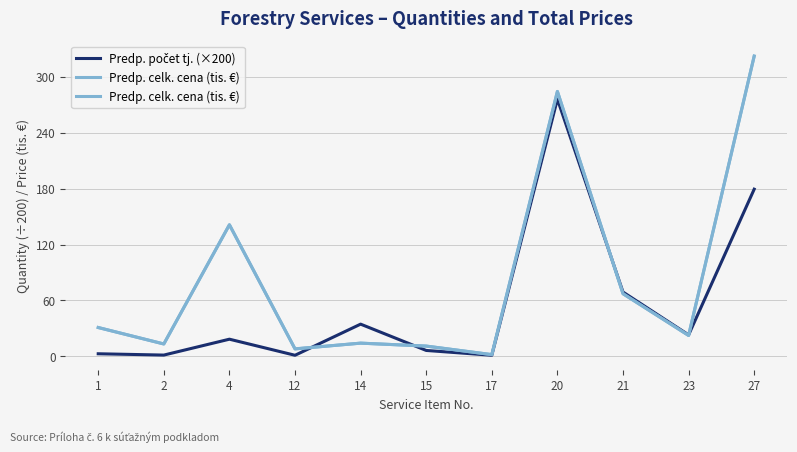

Where does the Predp. celk. cena (tis. €) series first go above 22?

1